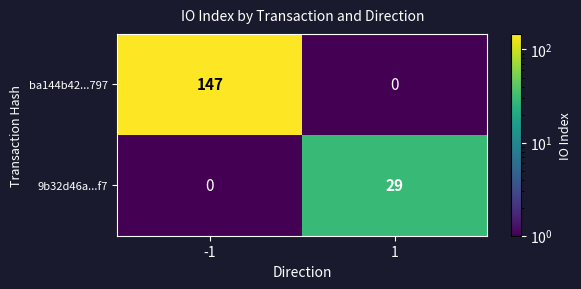

Reading left to right, extract all data points from this chart.

ba144b42...797: -1=147	1=0
9b32d46a...f7: -1=0	1=29